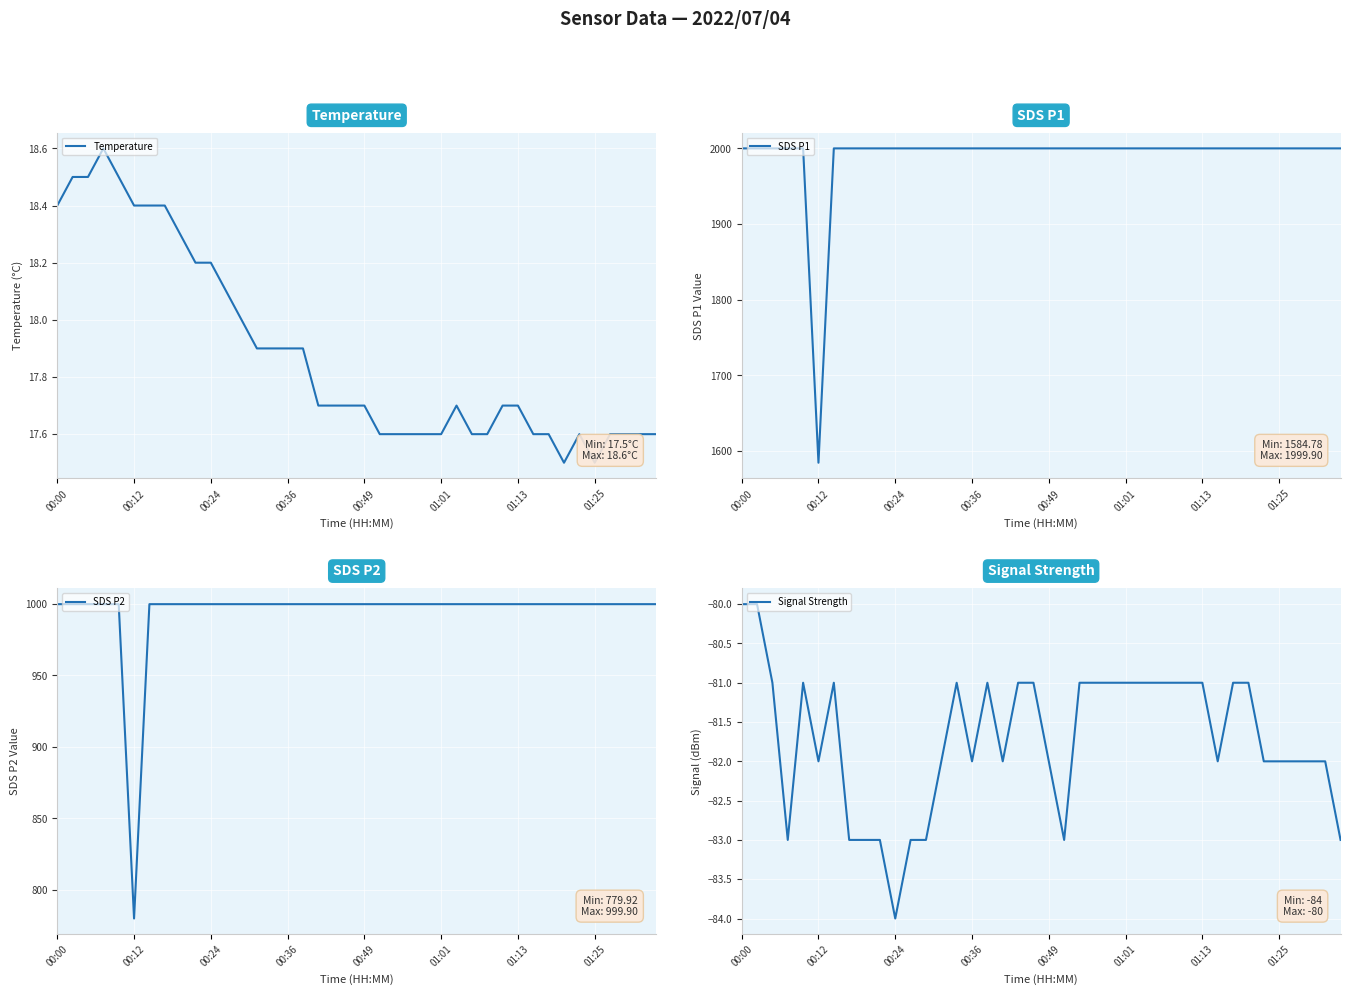

What is the sum of the Signal Strength values at 37 and 9?

-165.0